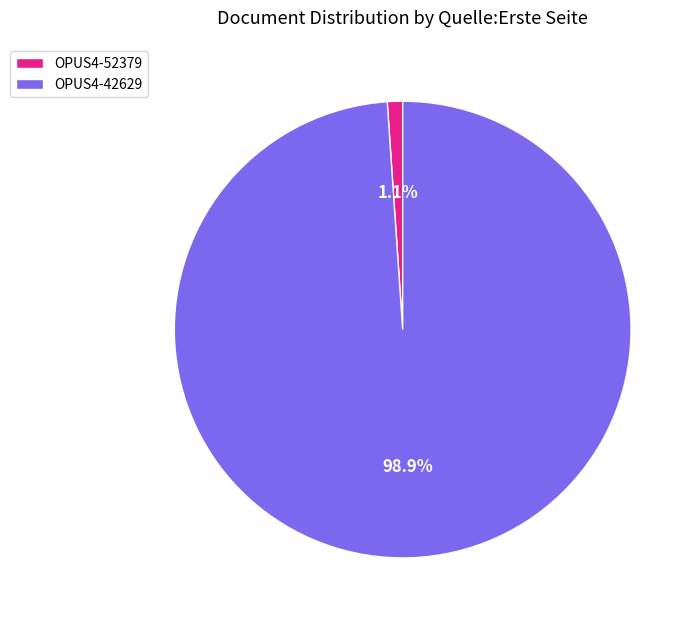

How many slices are in this pie chart?

2